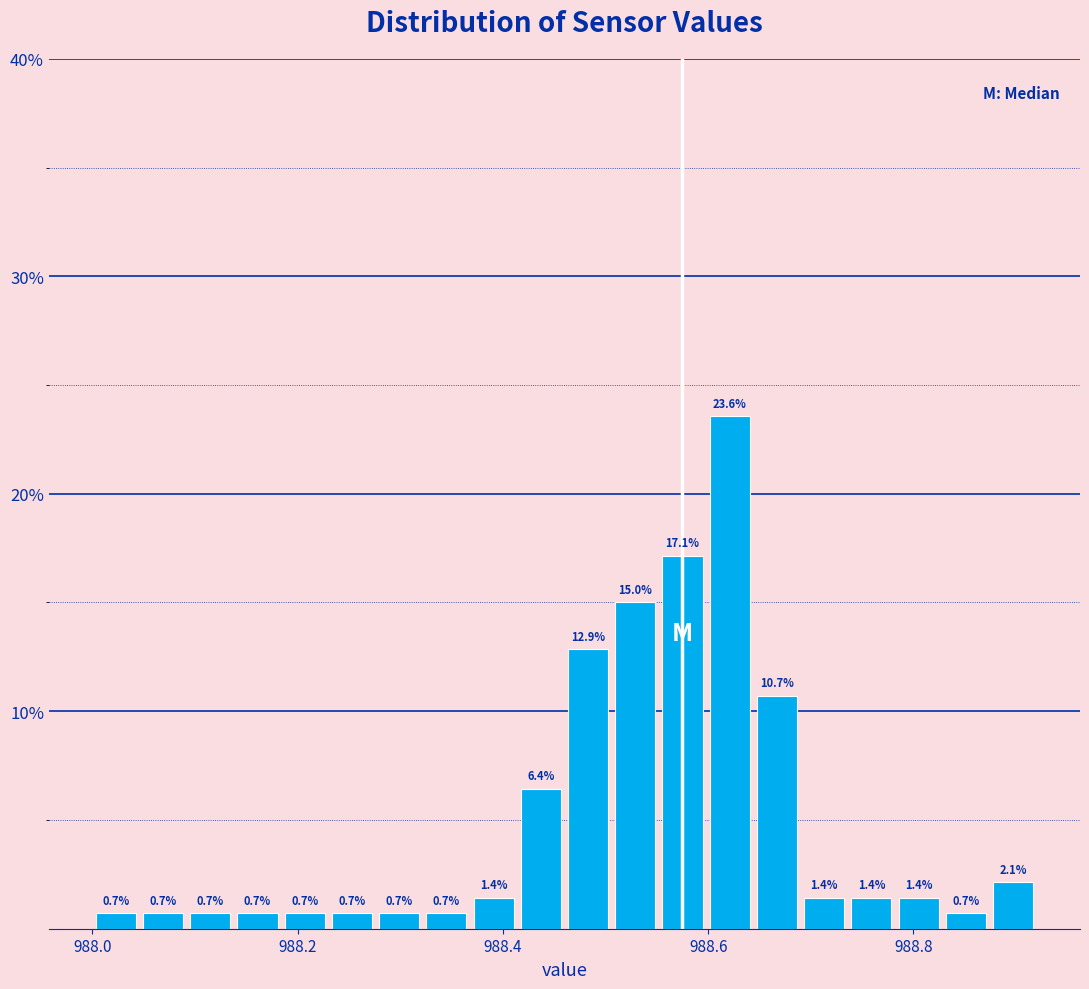

Read against the x-axis, roughly where is the centre of the tallest bar?

988.62